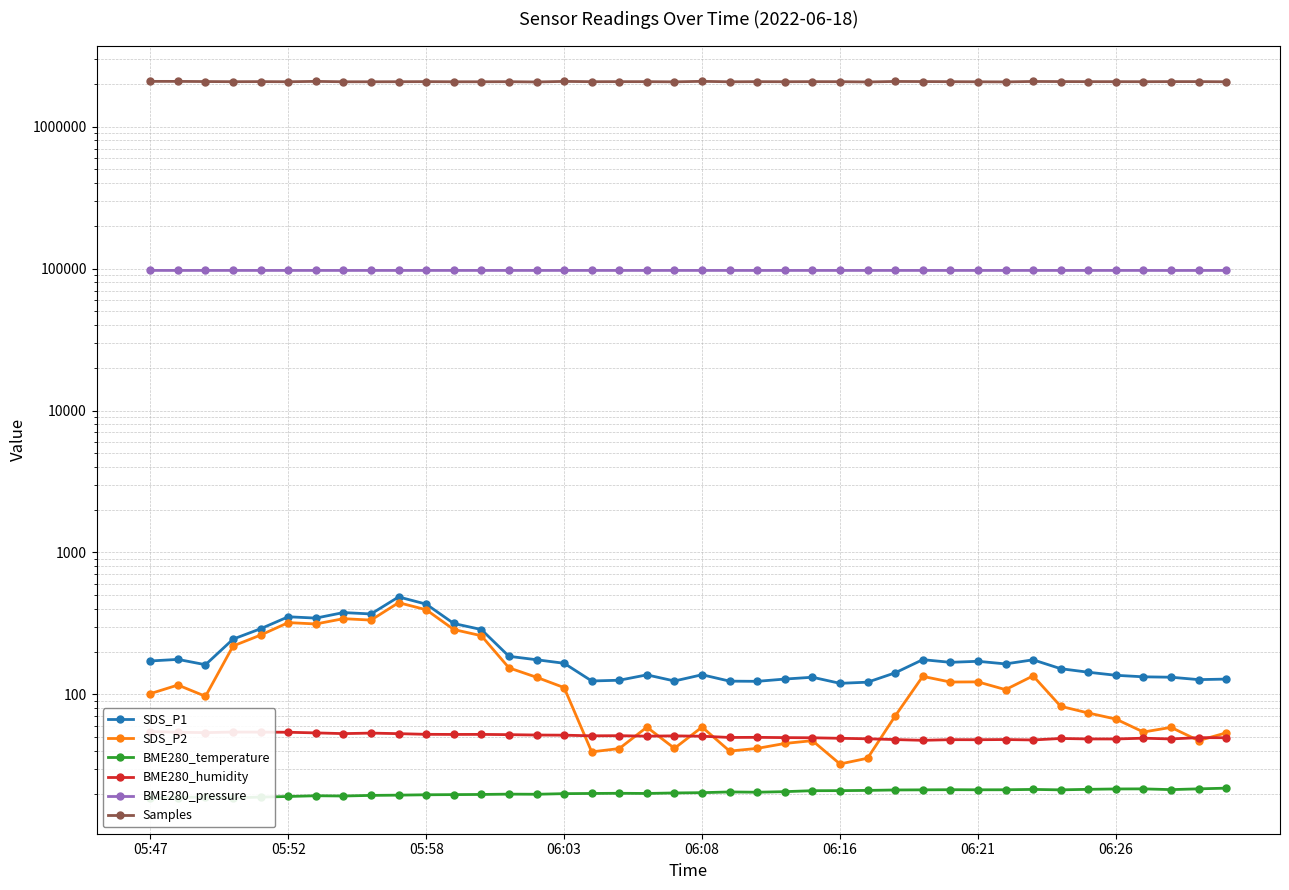

What is the approximate value of SDS_P1 at 31?

163.9